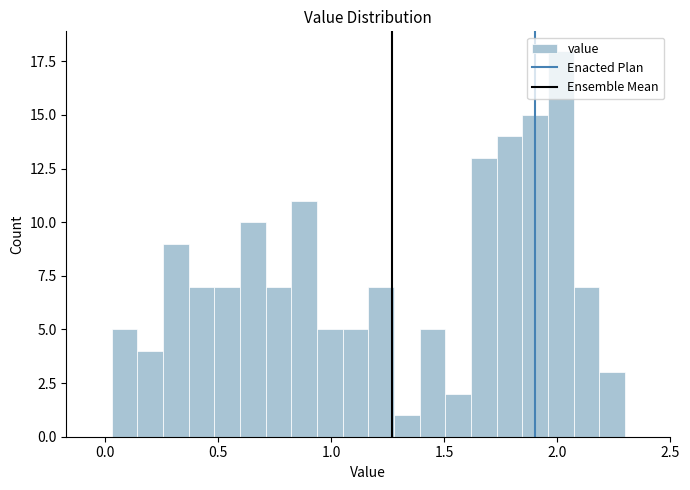

Around what value on the x-axis is the tallest bar? Give the approximate position of its centre, as read against the axis.

2.00